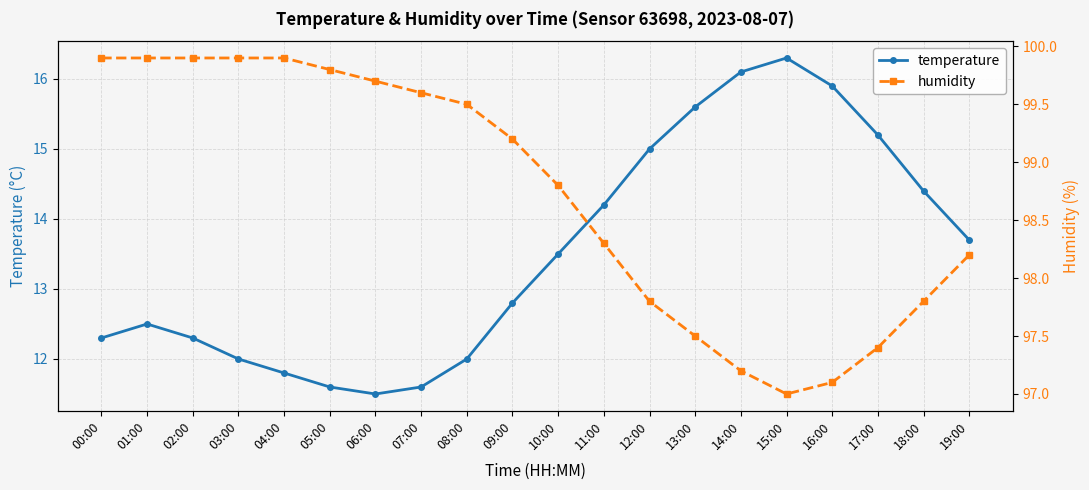

Between 06:00 and 12:00, which series saw the biggest shift?

temperature